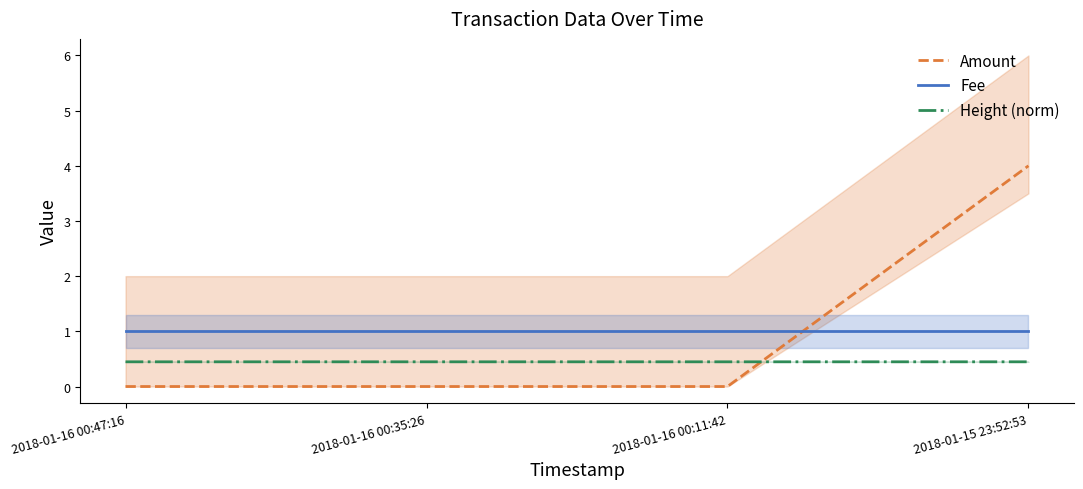

What is the value of the Fee point at the 4th from the left?

1.0